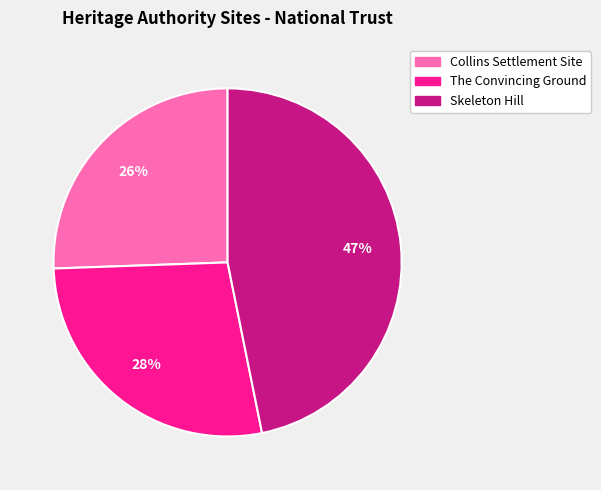

Is it true that The Convincing Ground is 28% of the pie?

True